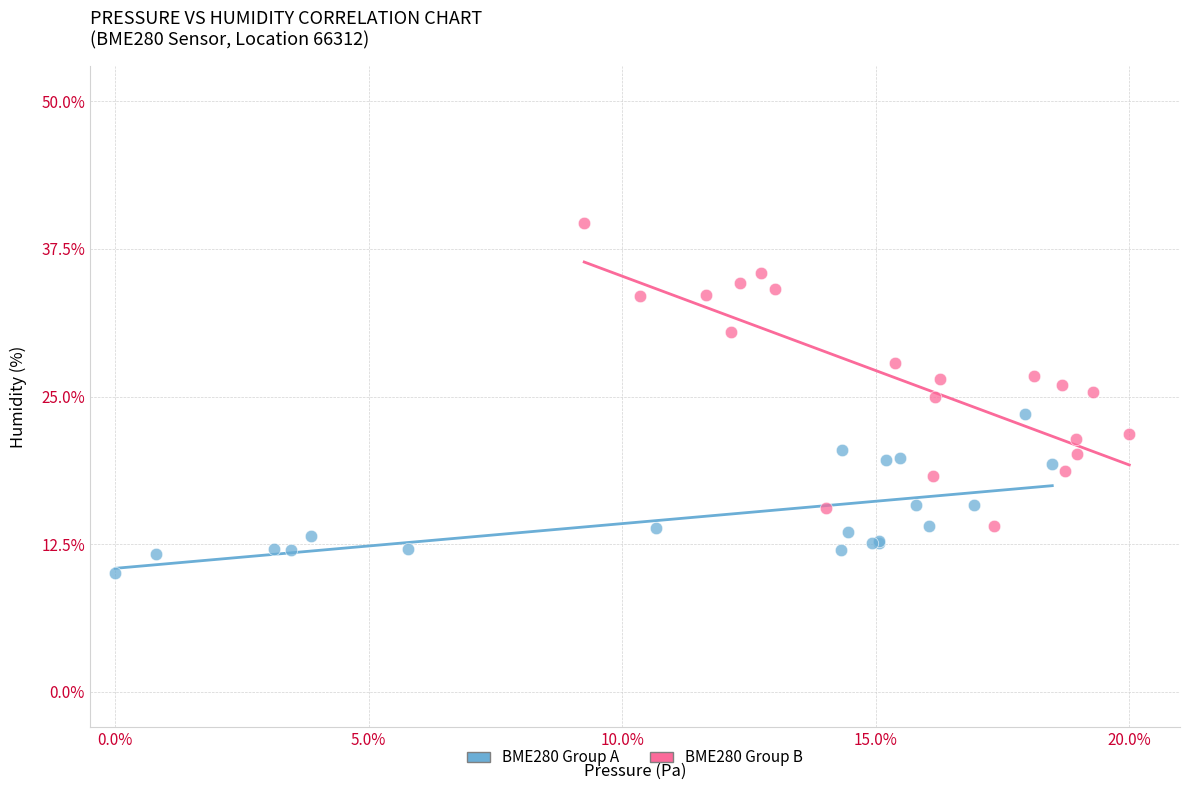

Which series has the largest Y range (max minus min)?

BME280 Group B